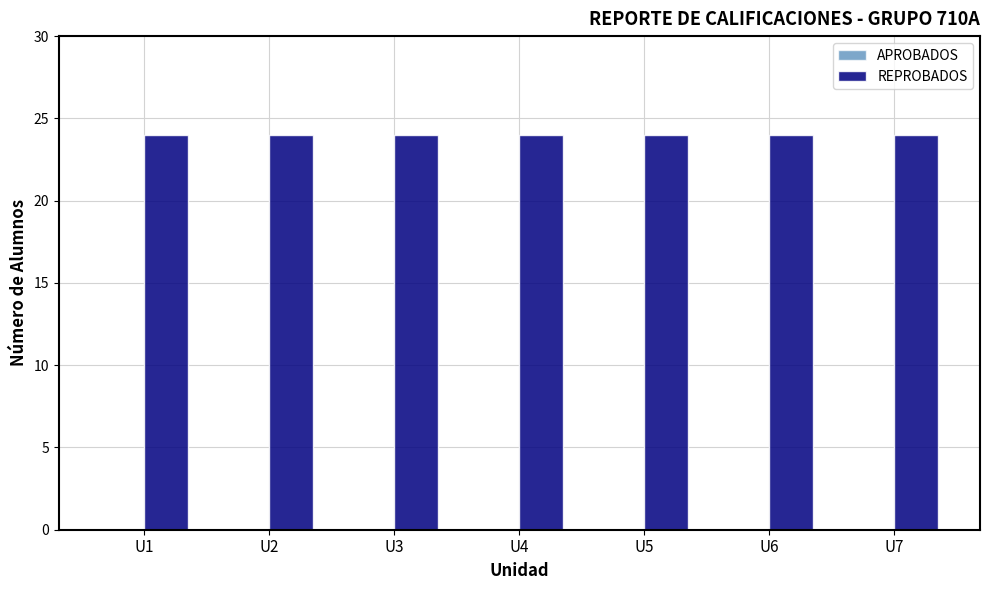

How many categories are shown in the chart?

7